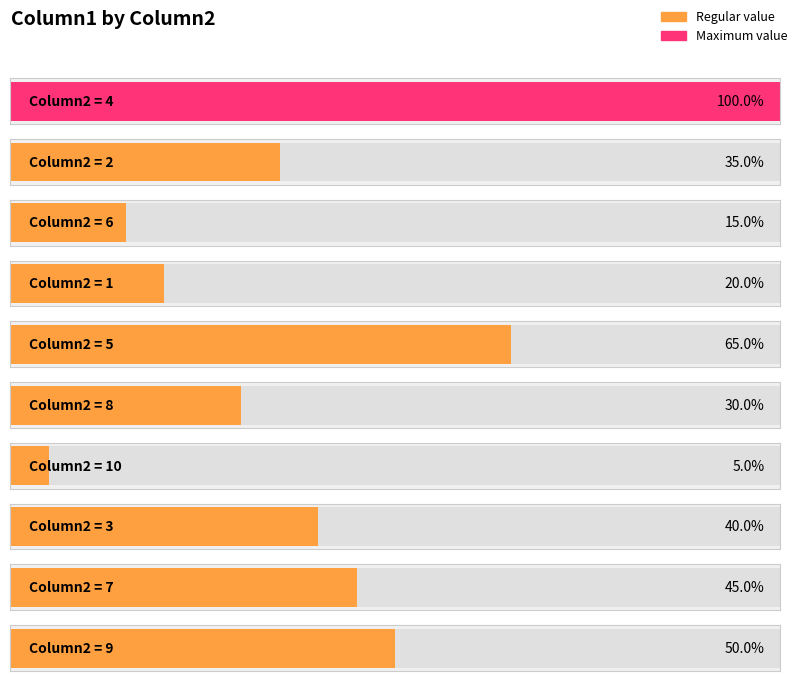

What is the label of the 8th bar from the left?

3